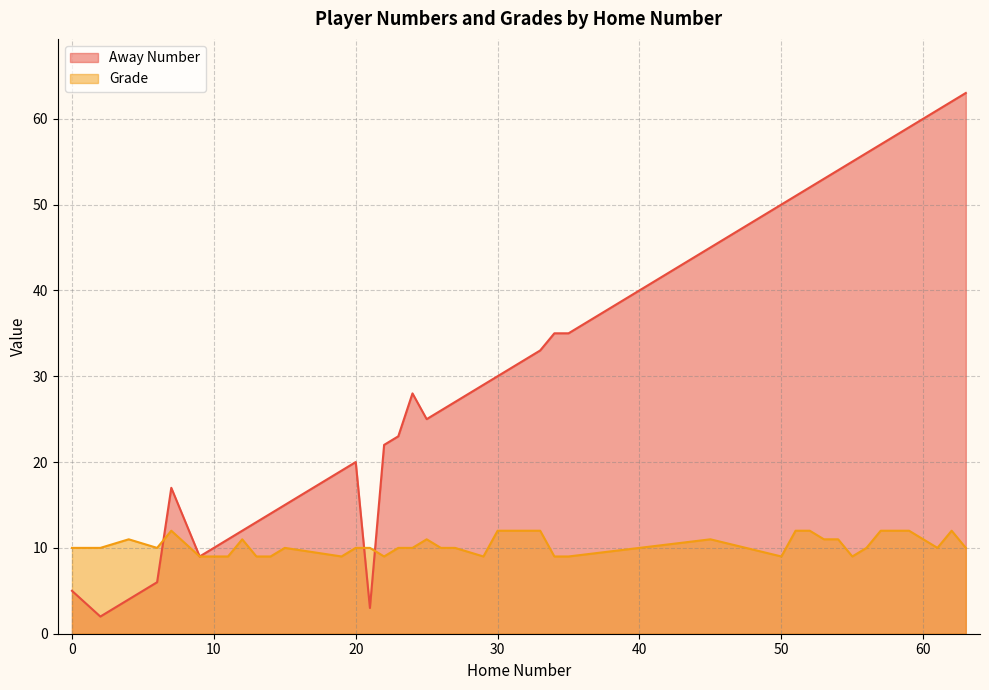

How many intersections are there between Grade line and Away Number line?

3